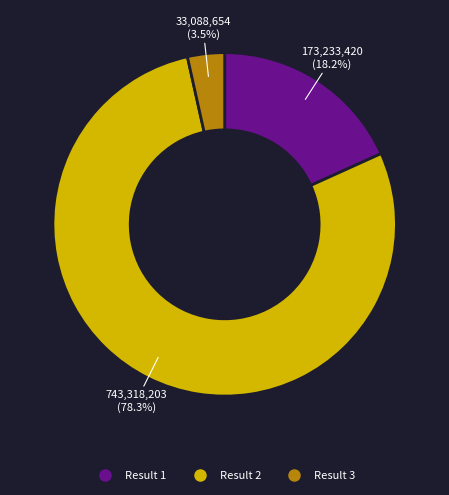

Is there a majority slice in this chart?

Yes